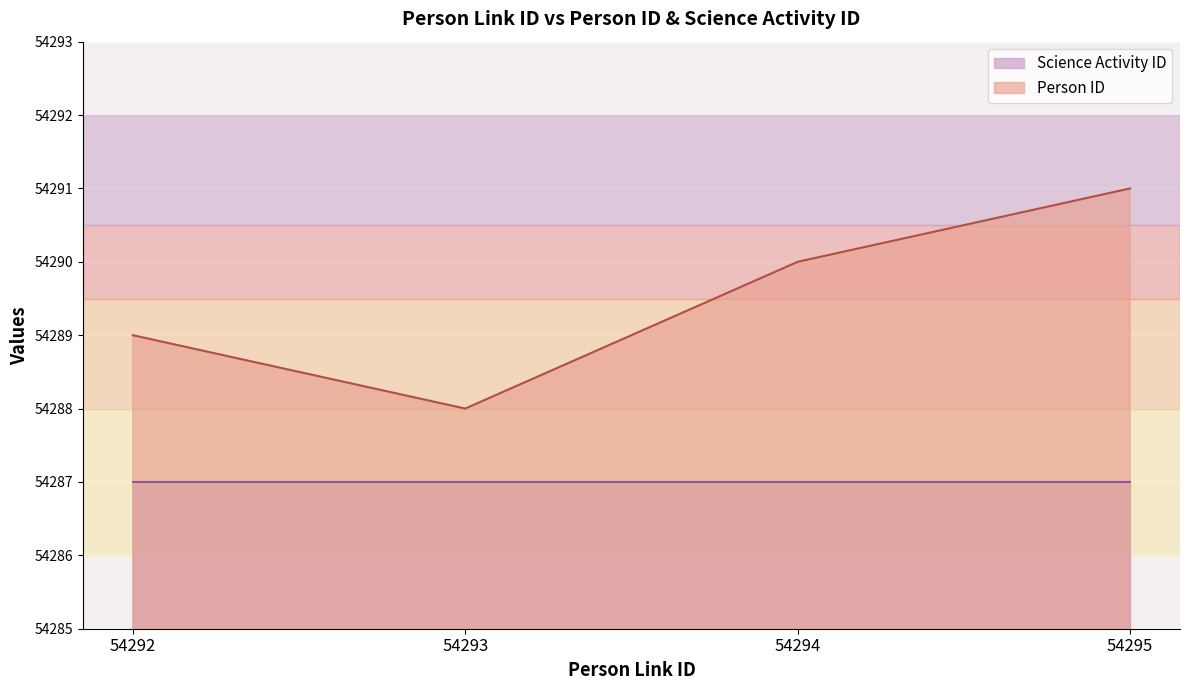

What is the greatest value displayed?

54291